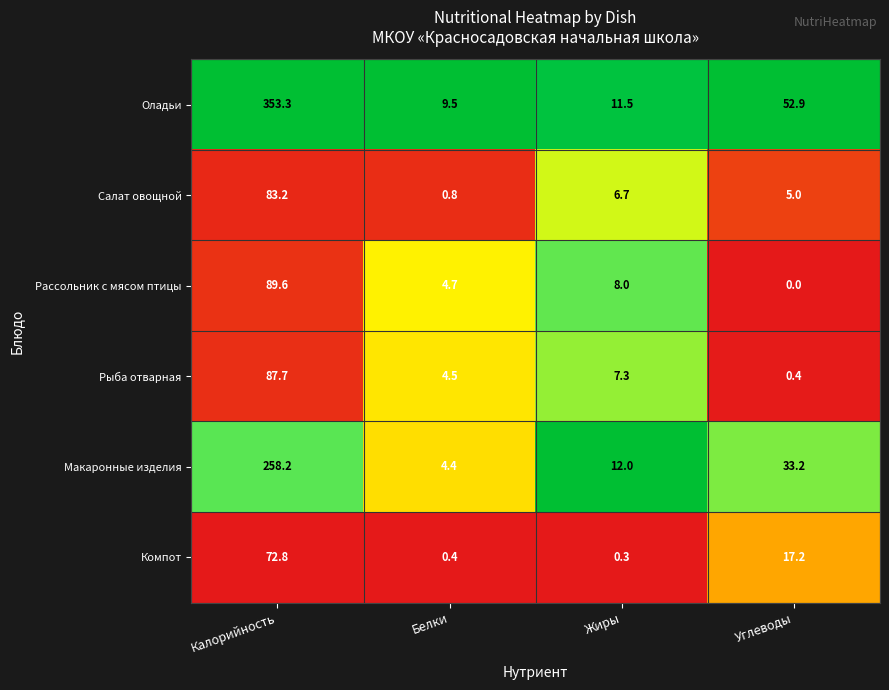

Count the number of data series in this chart.

6